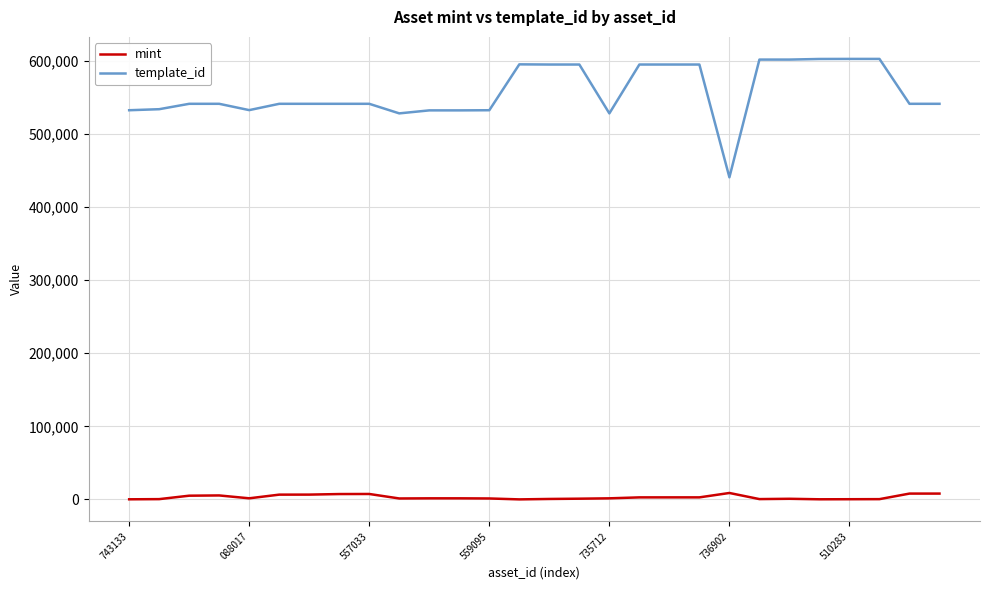

Which series has the largest total across all categories?

template_id